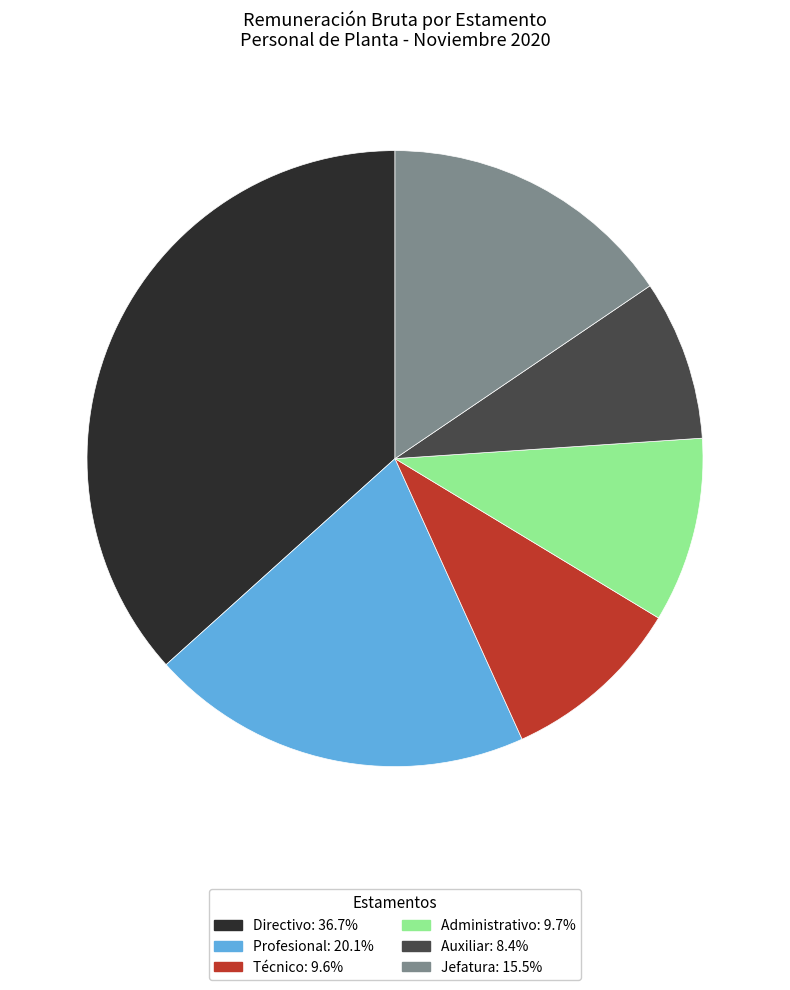

Is there a majority slice in this chart?

No